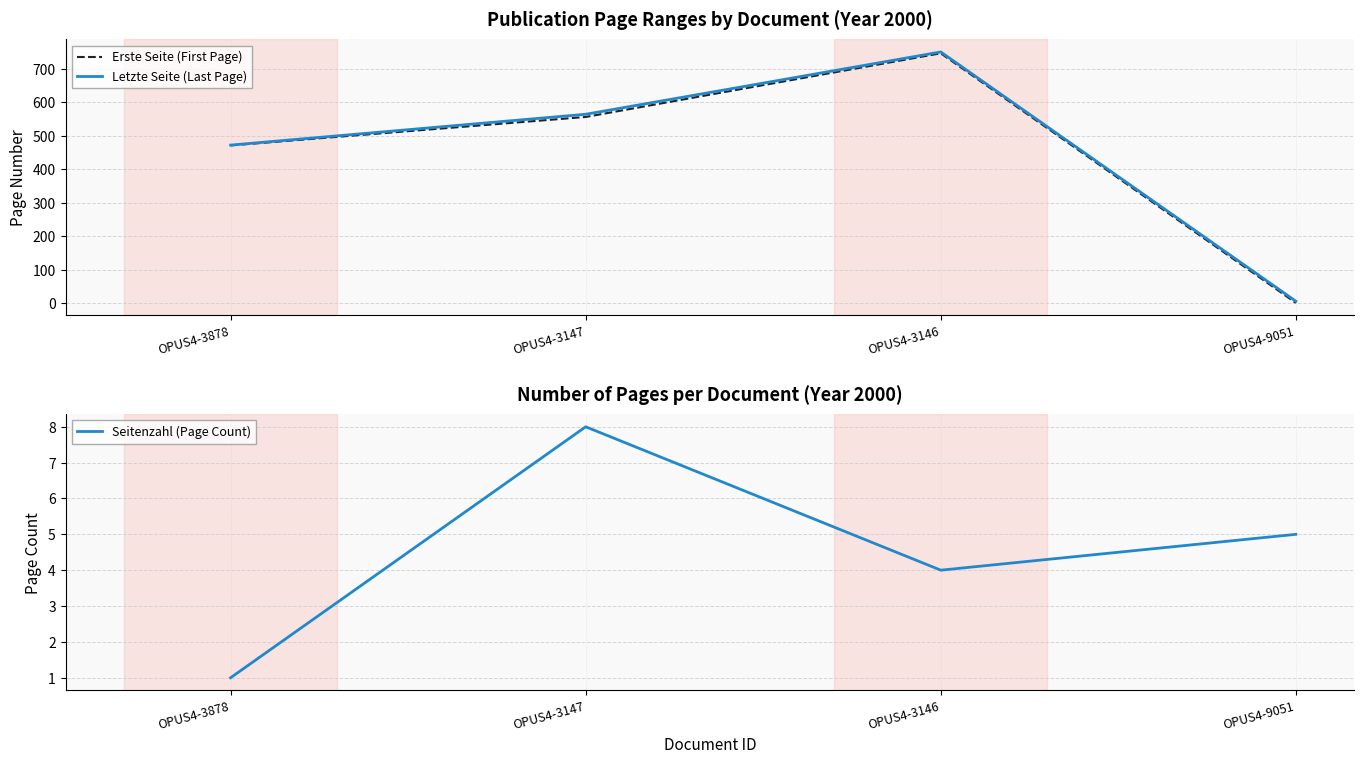

What is the value of the Letzte Seite (Last Page) point at the 2nd from the left?

564